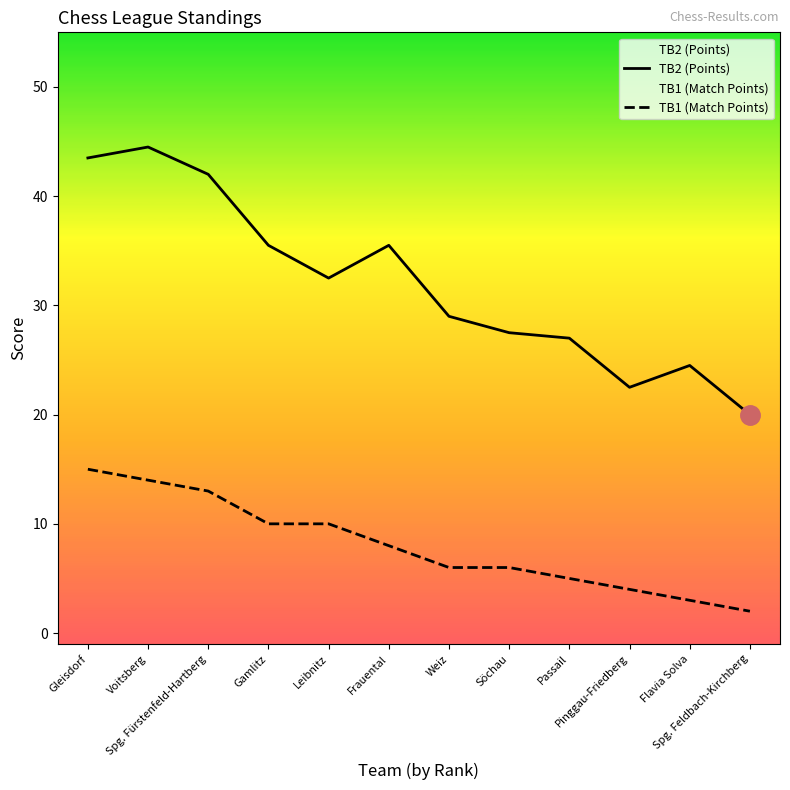

What is the lowest value of the TB2 (Points) series?

20.0